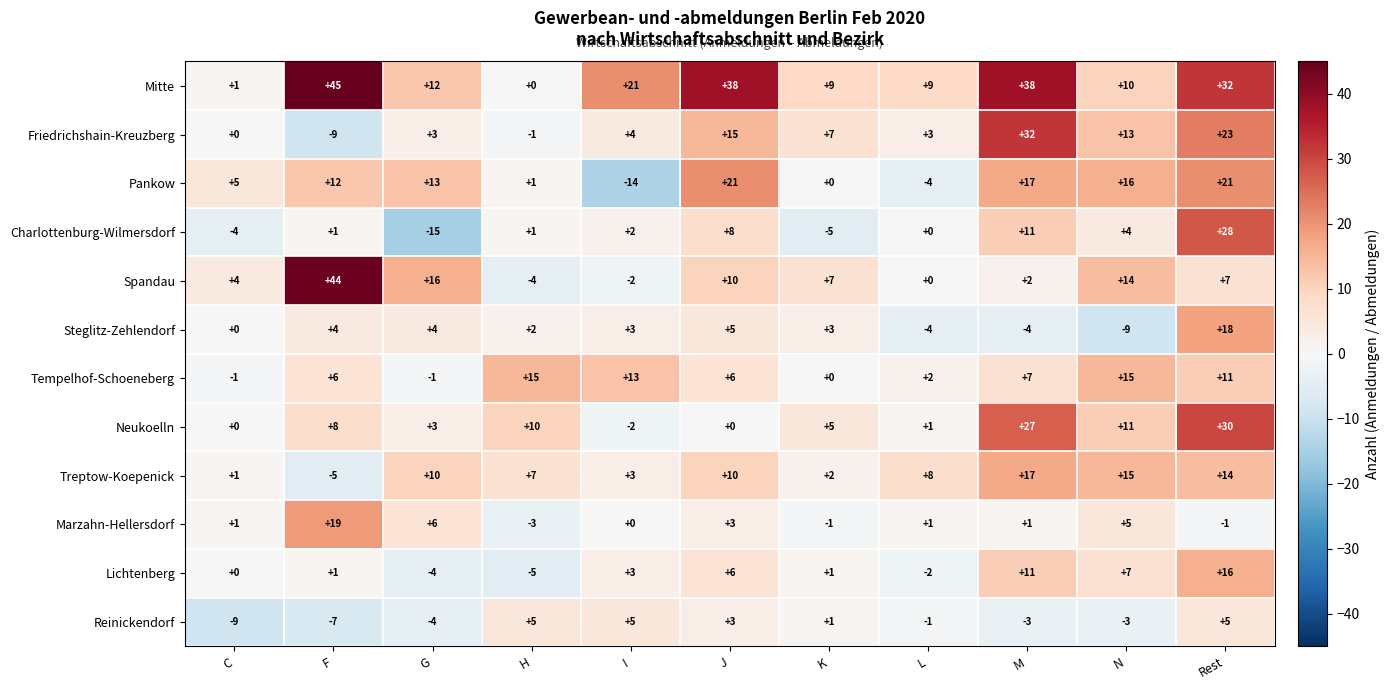

At which category does the chart reach its peak across all series?

F